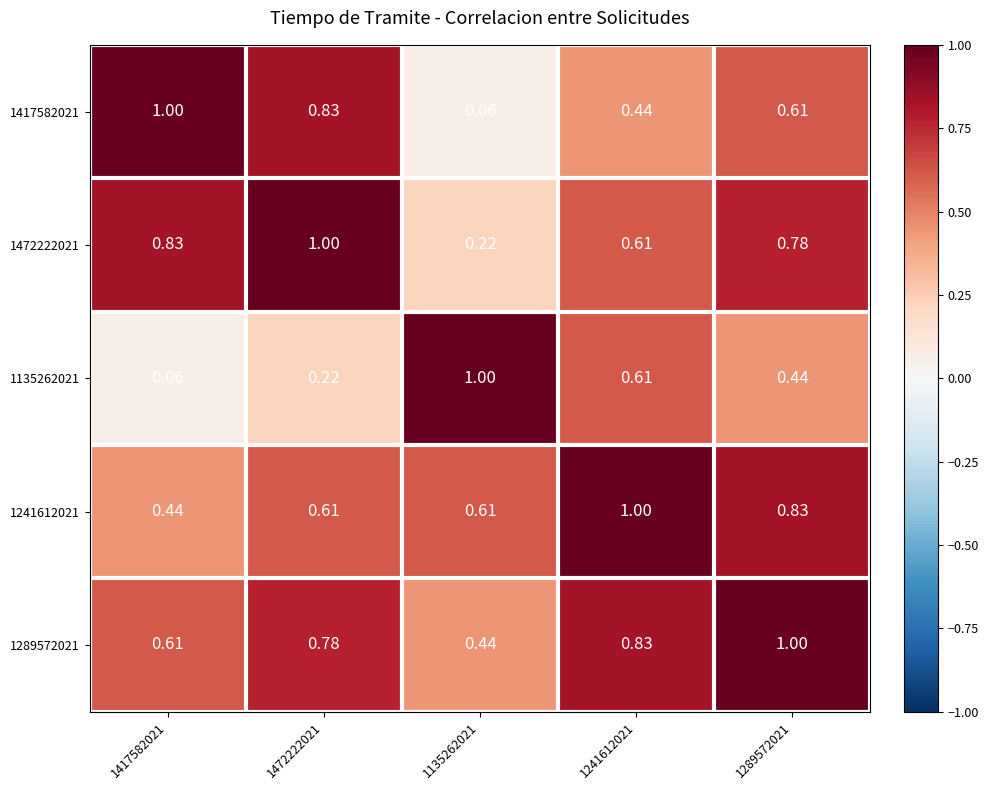

Is the value of 1241612021 at 1241612021 greater than the value of 1417582021 at 1135262021?

Yes